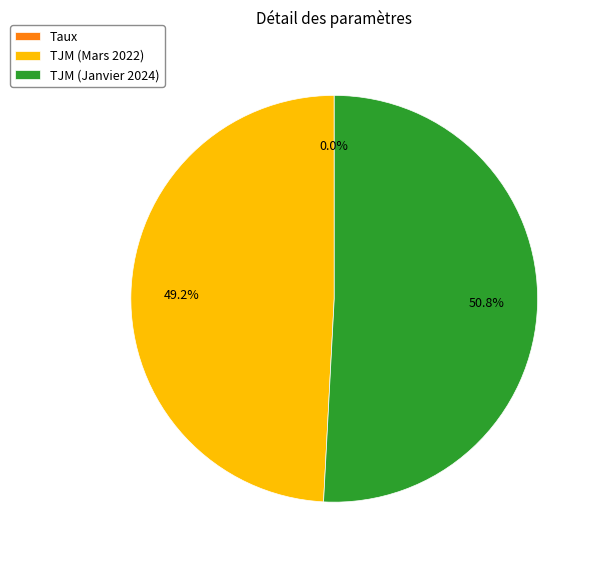

Which slice is the largest?

TJM (Janvier 2024)